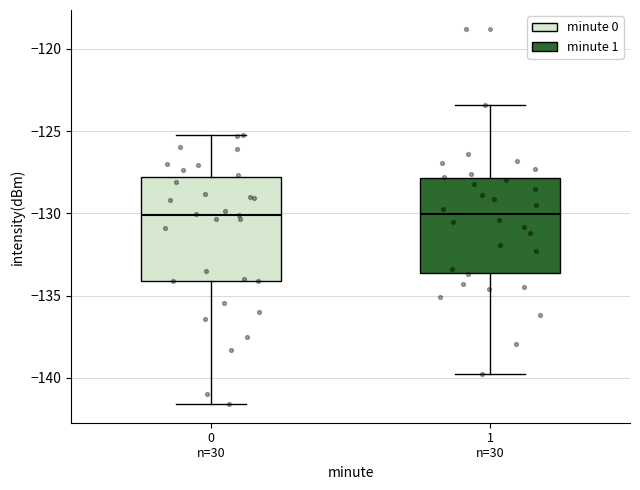

Where does the lower whisker of the box for 1 n=30 end on the y-axis? The values are not printed on the chart, so give them approximately, as read against the axis.

-139.5